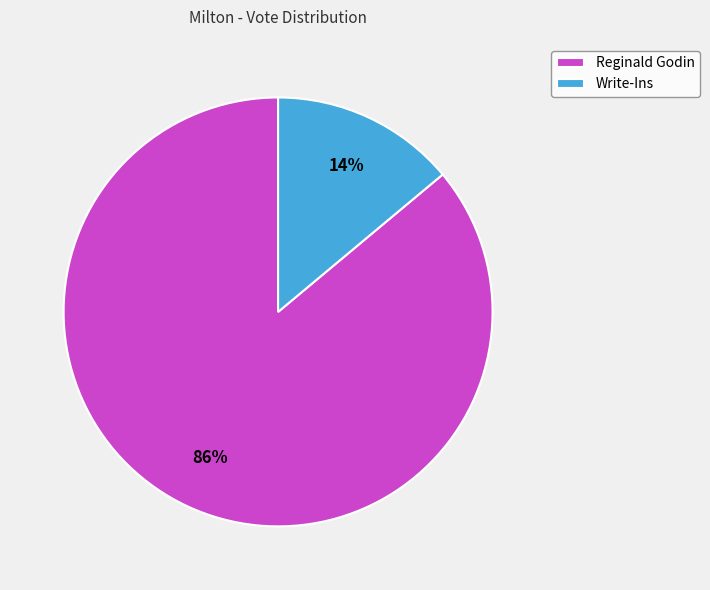

Which slice is the smallest?

Write-Ins